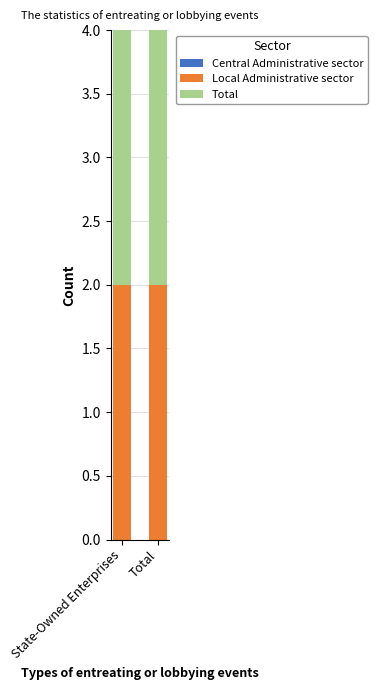

What is the total value across all series at Total?

4